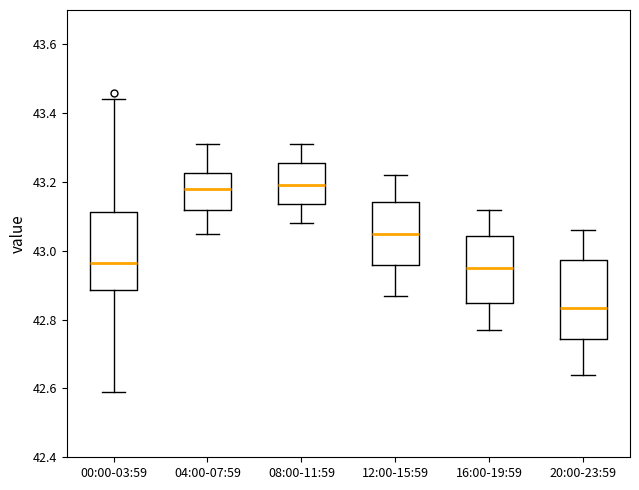

Where does the upper whisker of the box for 00:00-03:59 end on the y-axis? The values are not printed on the chart, so give them approximately, as read against the axis.

43.44